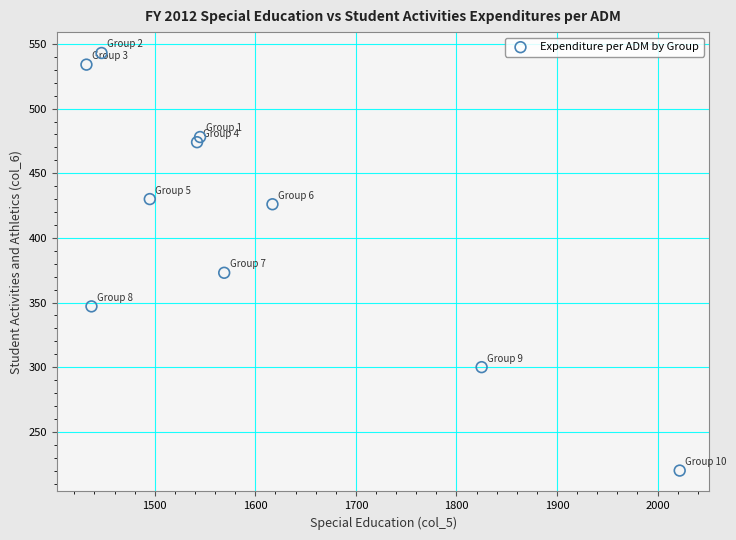

What Y value in the scatter plot is closest to 381?

373